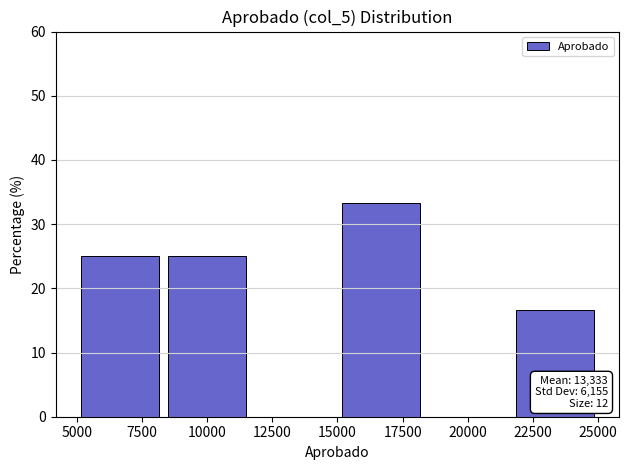

Over which range of the x-axis is the bar tallest?

15000 to 18500